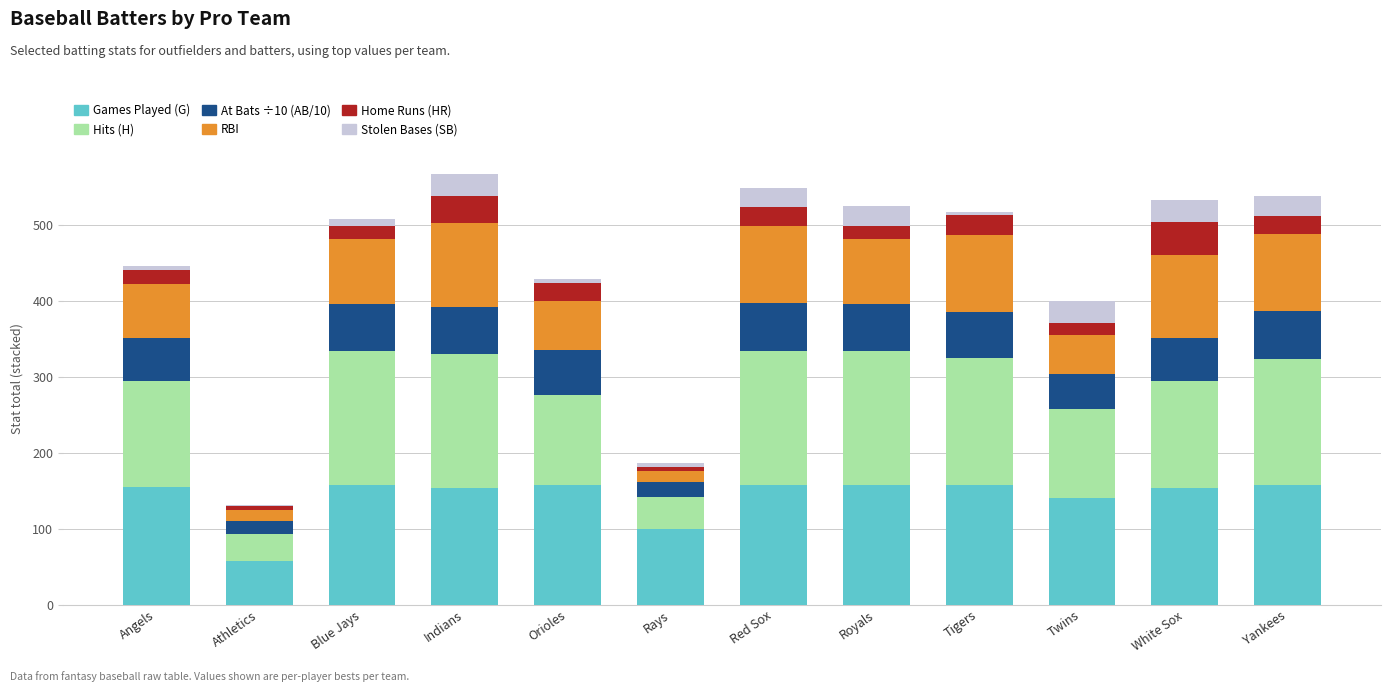

What is the highest value of the Games Played (G) series?

157.0